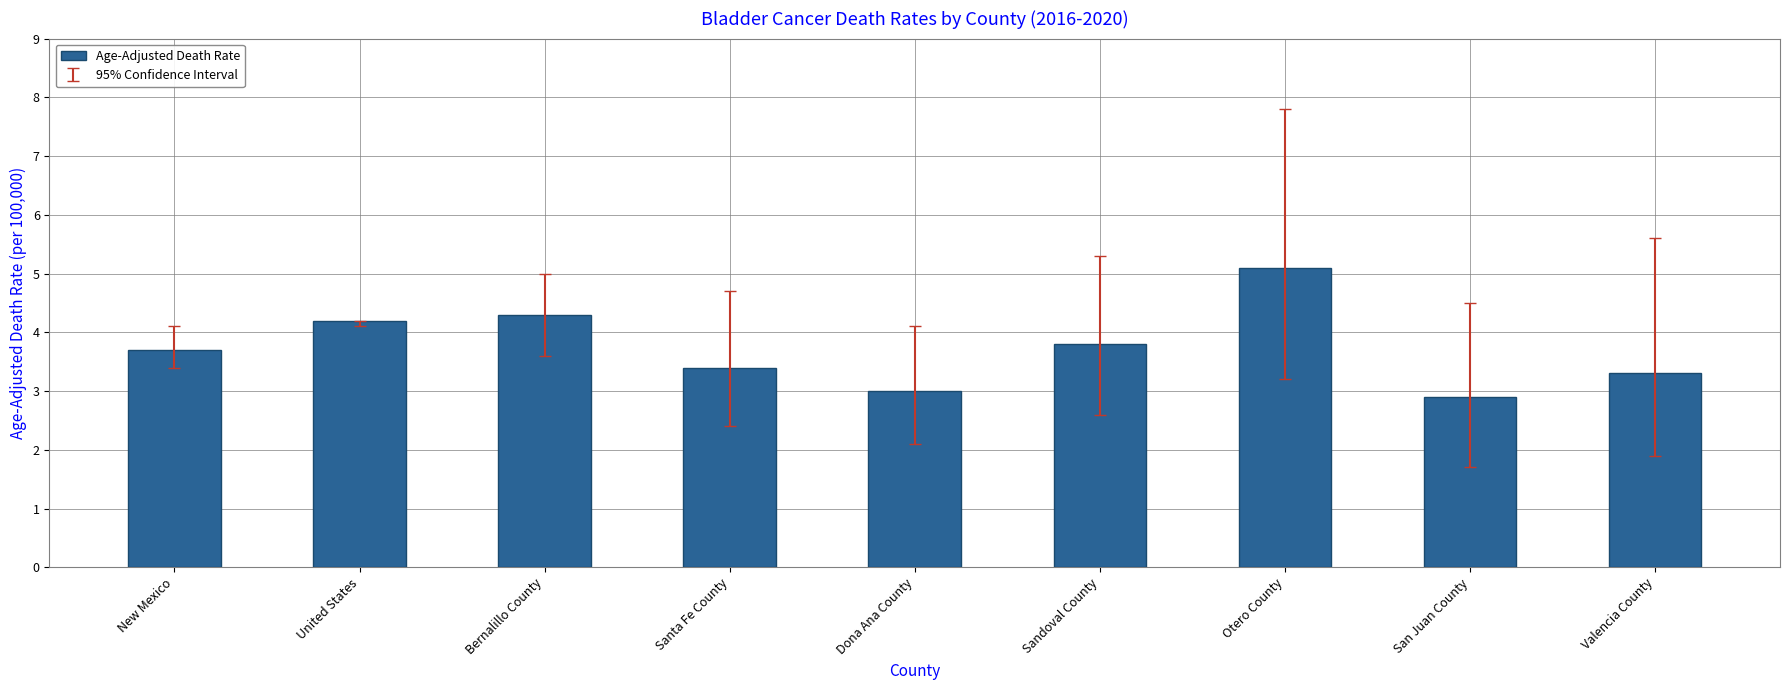

What is the minimum value shown in the chart?

2.9